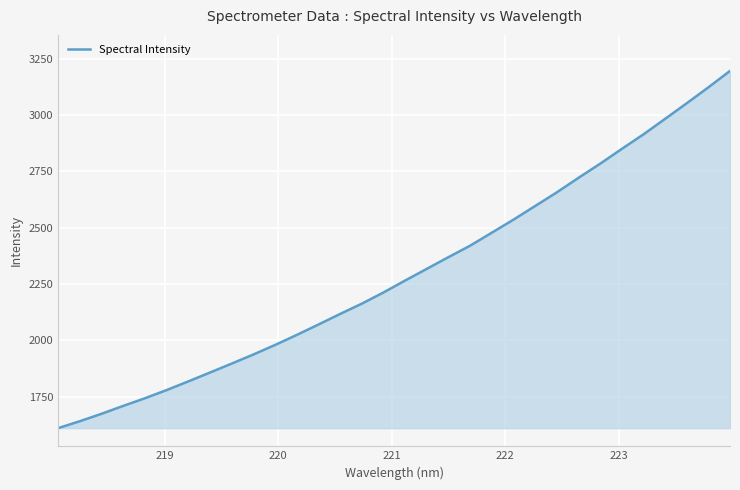

What is the difference between the maximum and minimum values?

1583.7